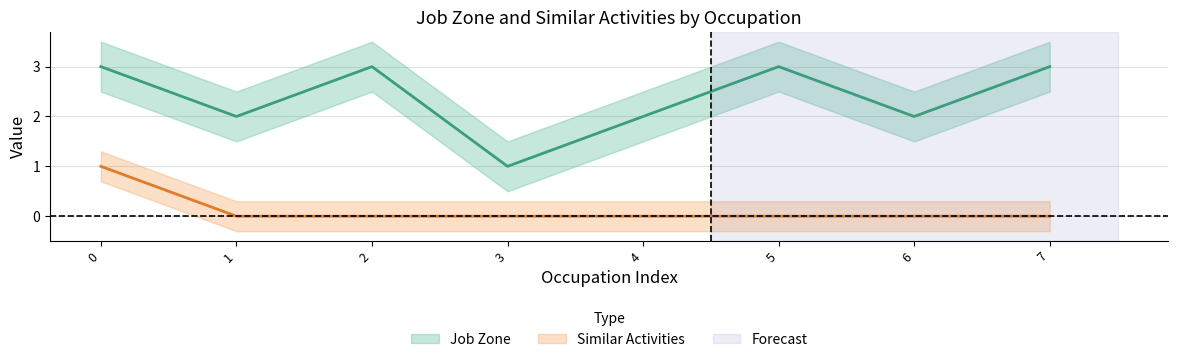

Is it true that Similar Activities equals -1 at 2?

False